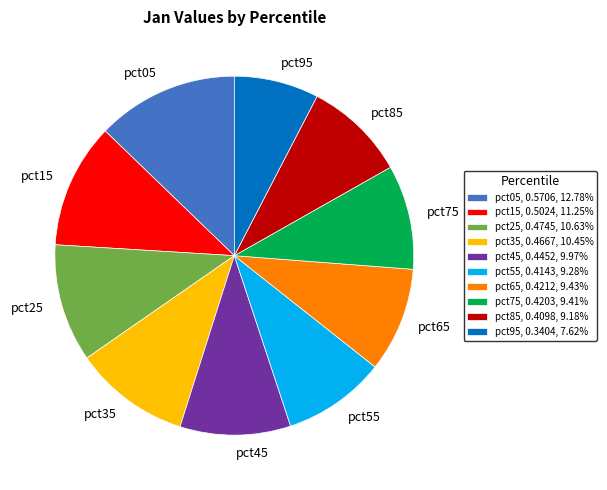

Is the sum of pct75 and pct85 greater than half?

No